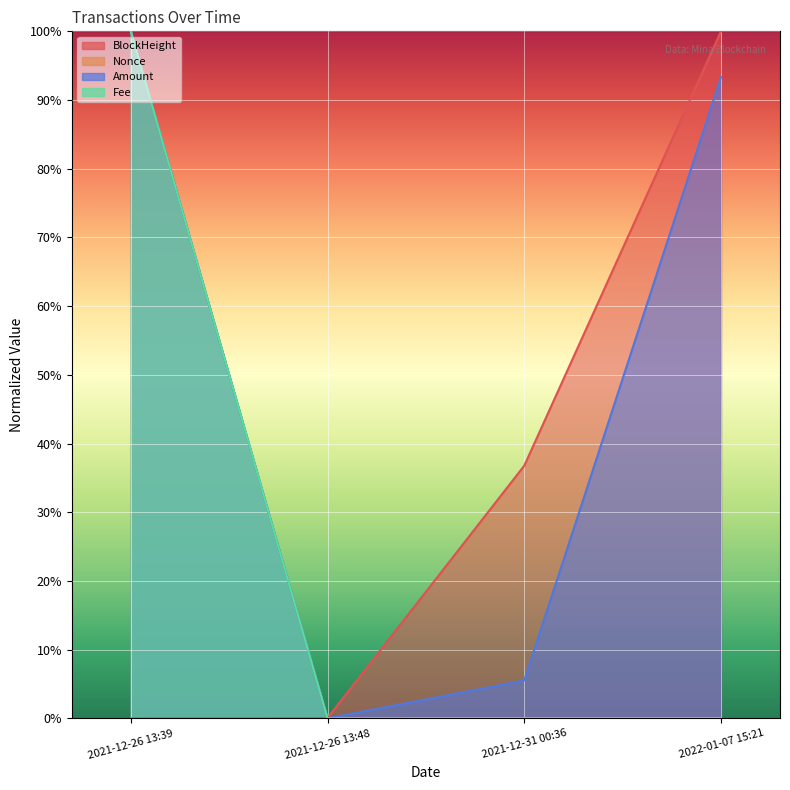

Rank the categories by Amount value from highest to lowest.

2021-12-26 13:39, 2022-01-07 15:21, 2021-12-31 00:36, 2021-12-26 13:48